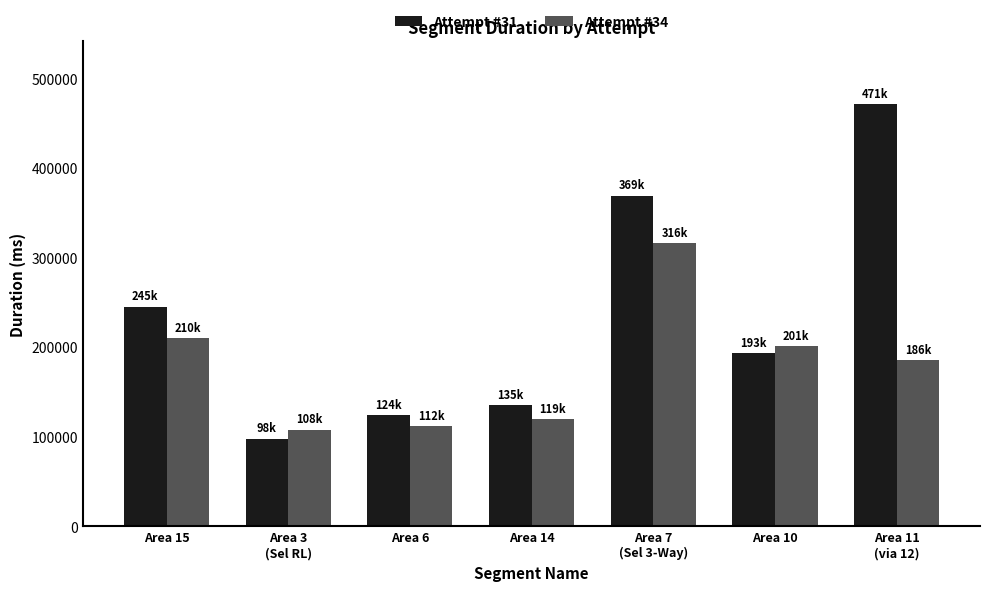

Reading left to right, what are all the values shown in this chart?

Attempt #31: Area 15=245254	Area 3
(Sel RL)=97979	Area 6=123833	Area 14=135233	Area 7
(Sel 3-Way)=368907	Area 10=193279	Area 11
(via 12)=470802
Attempt #34: Area 15=209699	Area 3
(Sel RL)=108024	Area 6=111770	Area 14=119252	Area 7
(Sel 3-Way)=315639	Area 10=201014	Area 11
(via 12)=185616